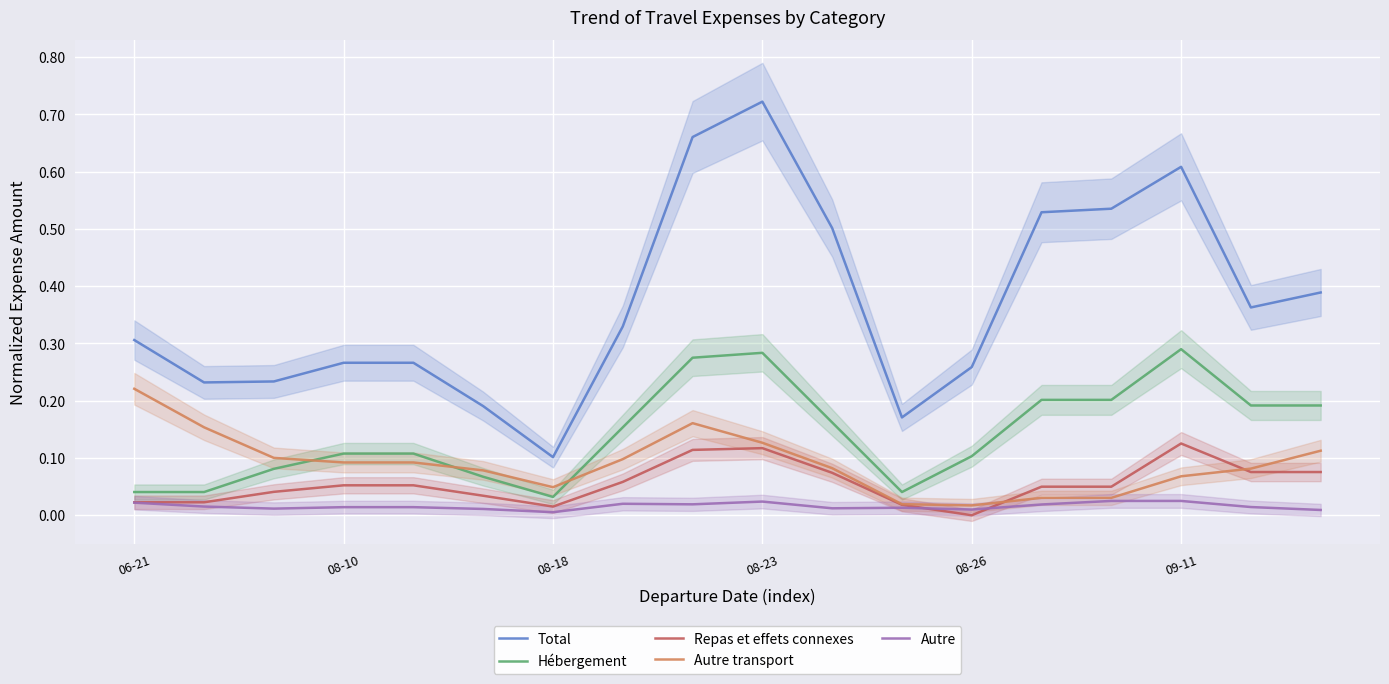

What is the label of the 1st point from the left?

06-21